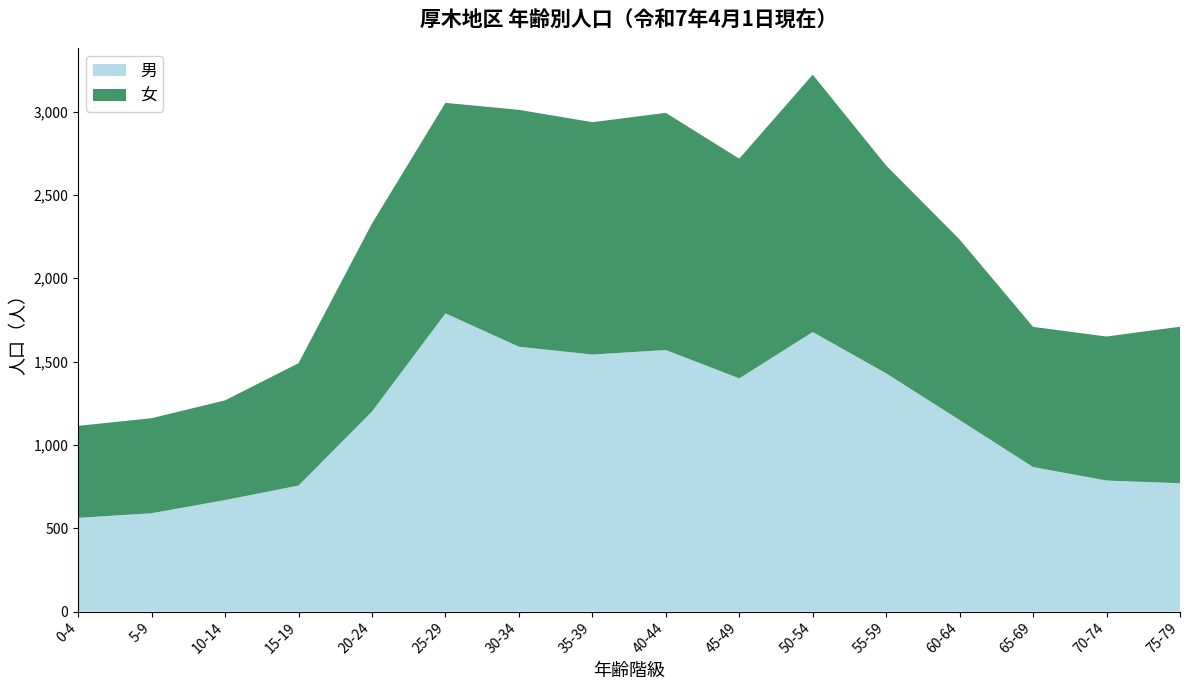

The value of 男 at 60-64 is 1149. True or false?

True